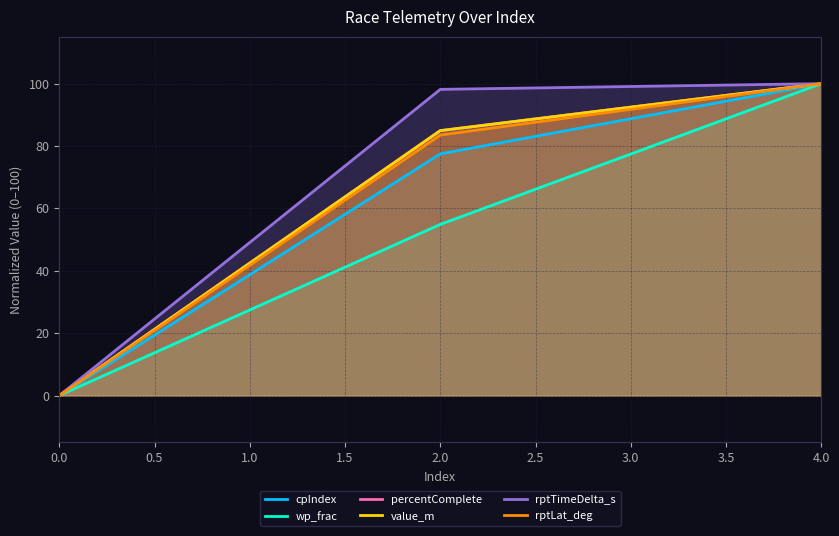

True or false: cpIndex has a value of 131.4 at 4.0.

False